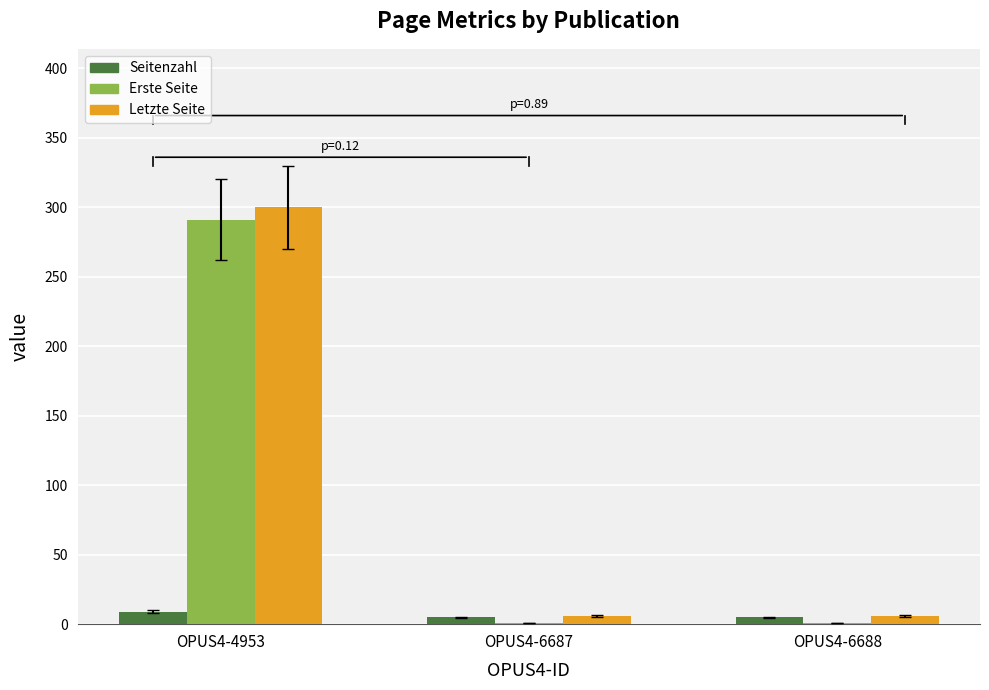

Is it true that Erste Seite equals 291 at OPUS4-4953?

True